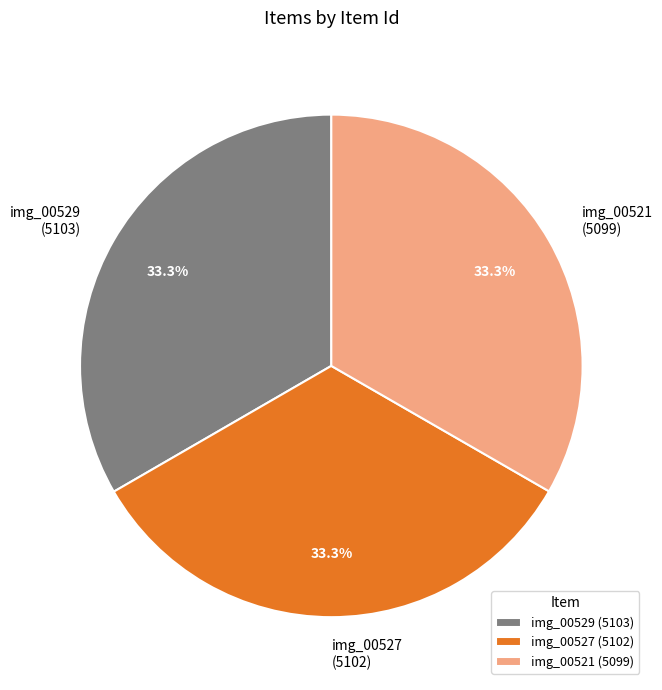

How many segments does this pie chart have?

3